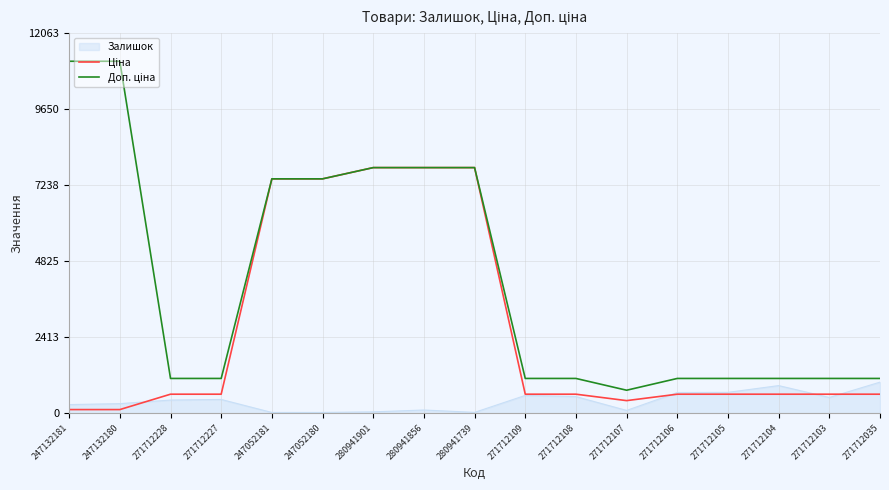

In Доп. ціна, how many points are lower than both neighbors (excluding endpoints)?

1